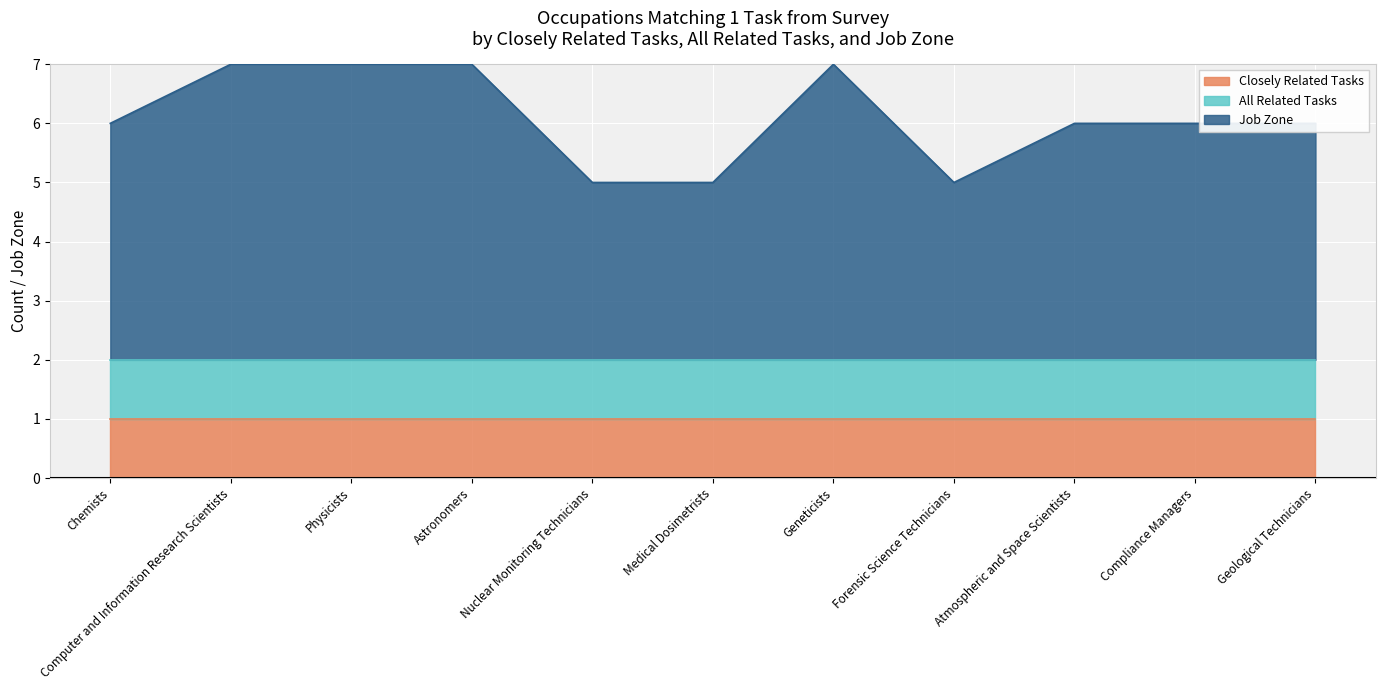

True or false: Closely Related Tasks and Job Zone cross at least once.

False